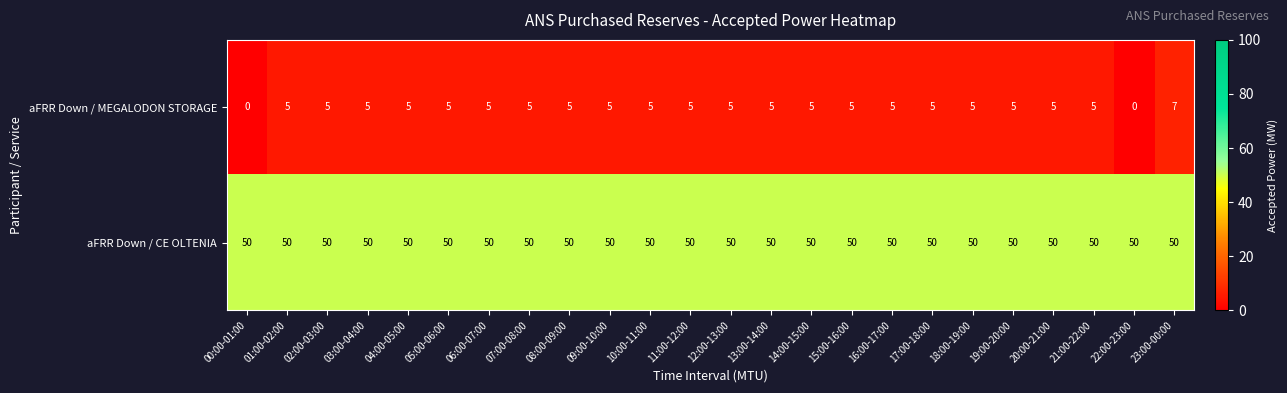

What is the sum of all aFRR Down / MEGALODON STORAGE values?

112